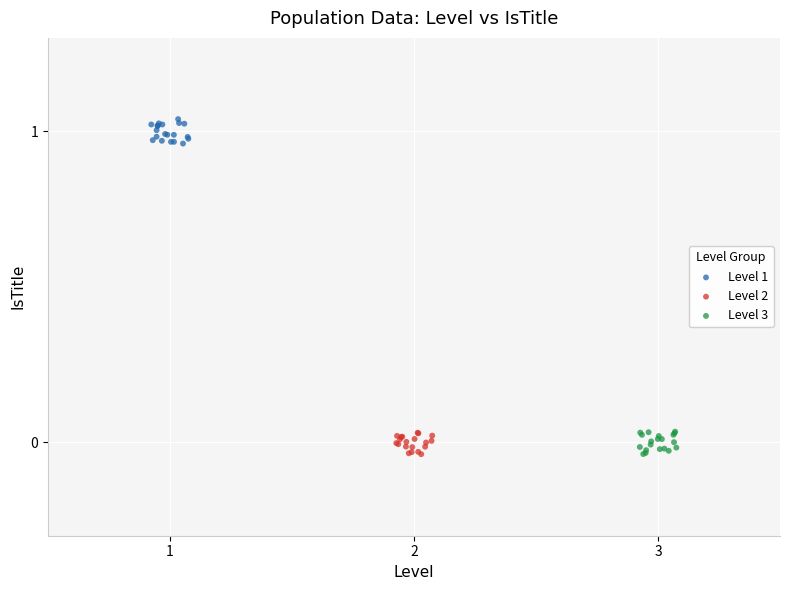

Which series reaches the maximum Y coordinate?

Level 1